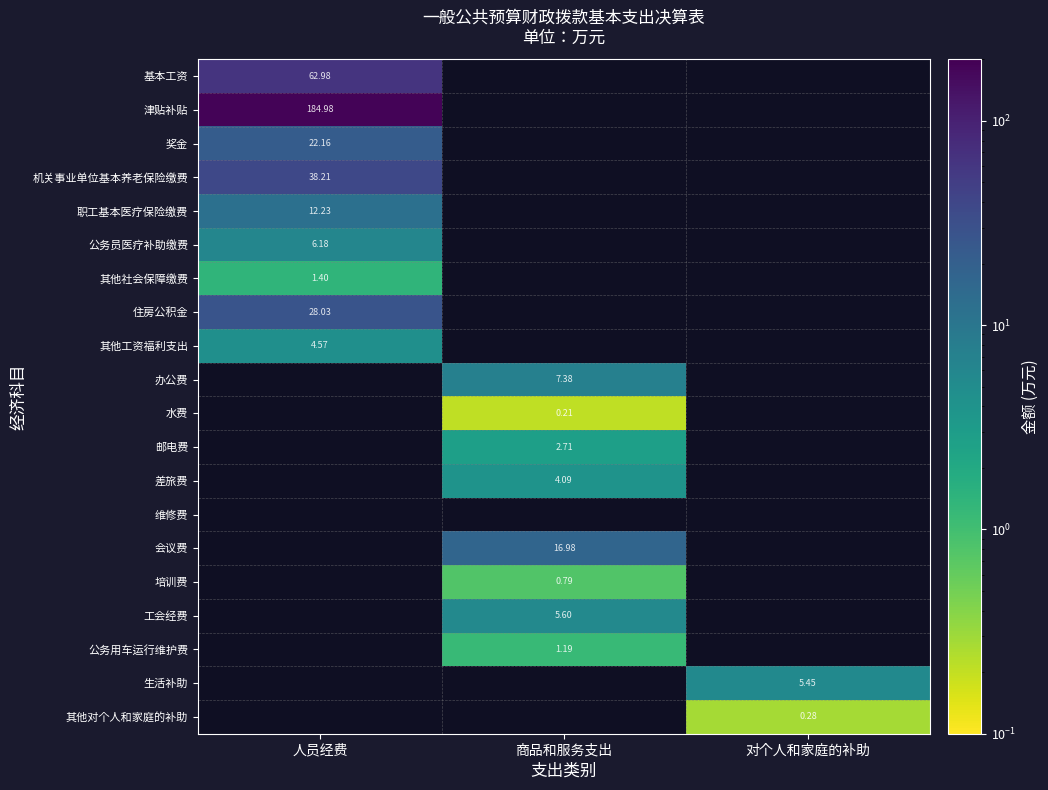

Is the value of 津贴补贴 at 商品和服务支出 greater than the value of 公务用车运行维护费 at 对个人和家庭的补助?

No